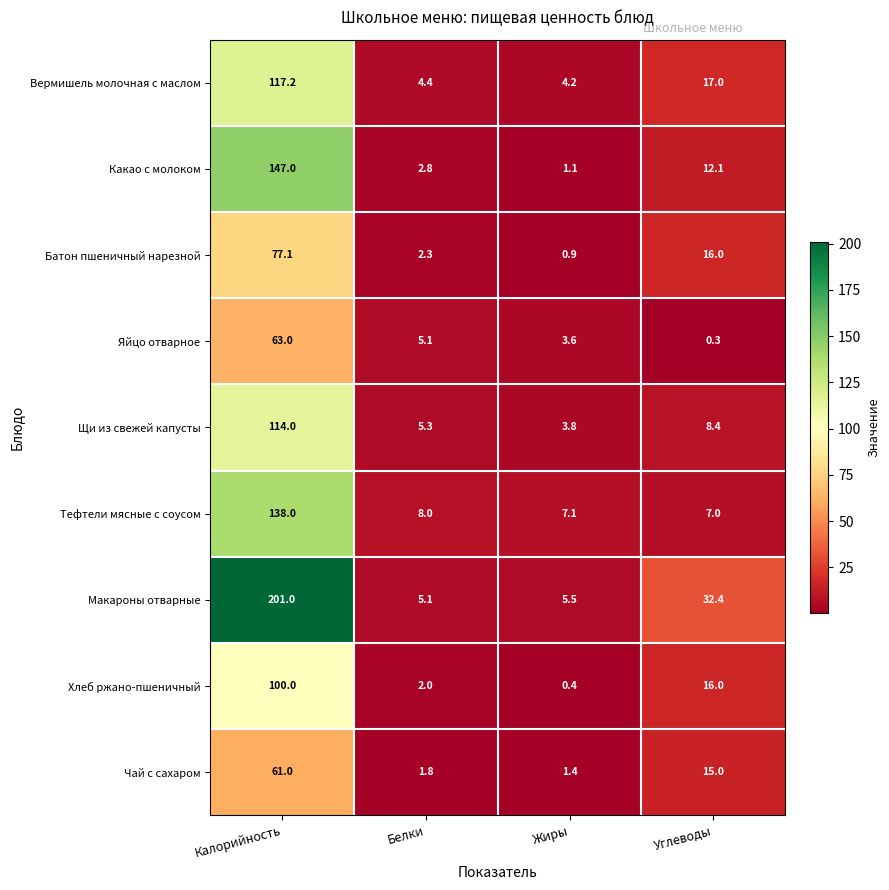

What is the total value across all series at Калорийность?

1018.3